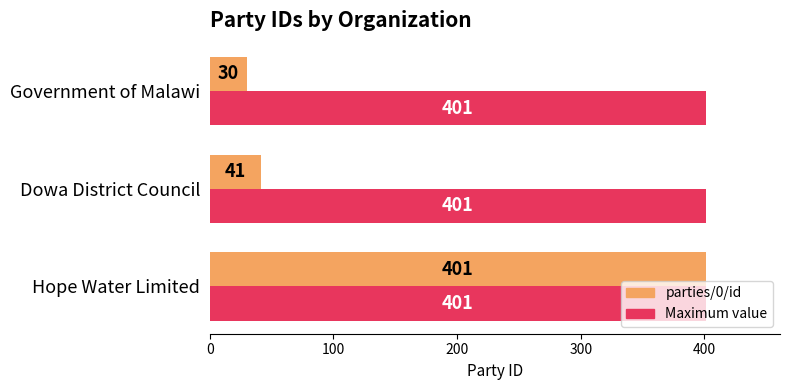

What is the total value across all series at Government of Malawi?

431